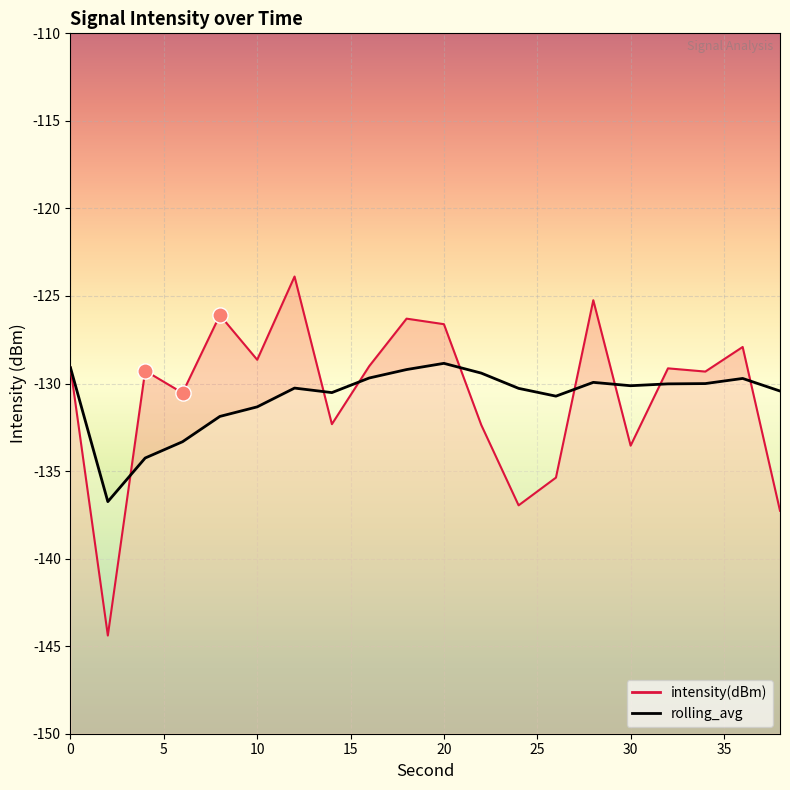

Which series has the widest spread of Y values?

intensity(dBm)